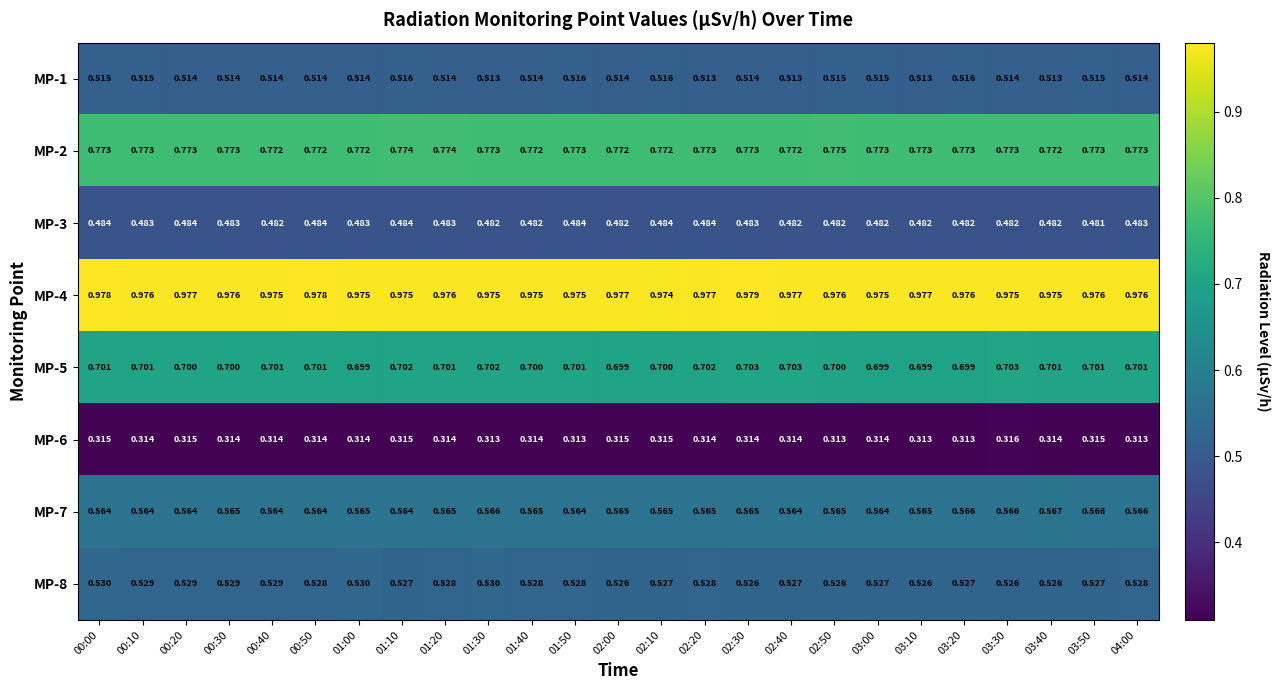

Is the value of MP-7 at 01:20 greater than the value of MP-3 at 04:00?

Yes